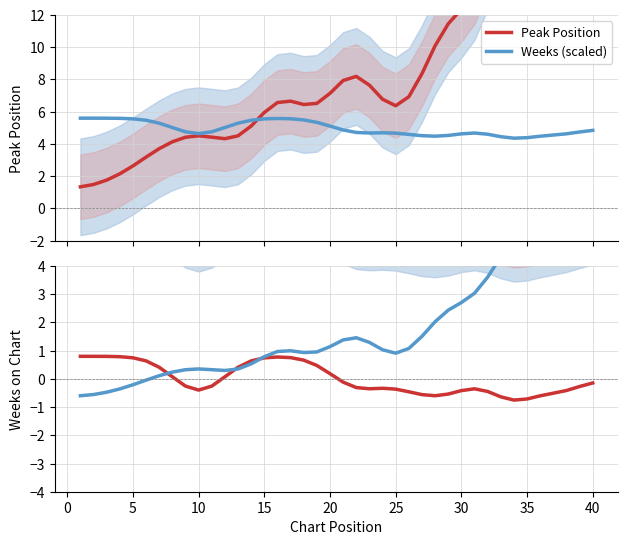

Reading left to right, list all the values displayed in this chart.

Peak Position: 1.3	1.5	1.8	2.1	2.6	3.2	3.7	4.1	4.4	4.5	4.4	4.3	4.5	5.1	6.0	6.6	6.7	6.4	6.5	7.1	7.9	8.2	7.6	6.8	6.4	6.9	8.4	10.1	11.5	12.4	13.5	15.4	17.8	19.7	20.6	20.6	20.1	19.2	18.0	17.1
Weeks on Chart (scaled): 5.6	5.6	5.6	5.6	5.6	5.5	5.3	5.0	4.8	4.6	4.8	5.0	5.3	5.5	5.6	5.6	5.6	5.5	5.3	5.1	4.9	4.7	4.7	4.7	4.7	4.6	4.5	4.5	4.5	4.6	4.7	4.6	4.5	4.4	4.4	4.5	4.6	4.6	4.7	4.8
Peak Position (centered): 0.8	0.8	0.8	0.8	0.7	0.6	0.4	0.1	-0.3	-0.4	-0.3	0.1	0.4	0.6	0.7	0.8	0.8	0.7	0.5	0.2	-0.1	-0.3	-0.4	-0.3	-0.4	-0.5	-0.6	-0.6	-0.5	-0.4	-0.4	-0.4	-0.6	-0.8	-0.7	-0.6	-0.5	-0.4	-0.3	-0.1
Weeks on Chart (centered): -0.6	-0.6	-0.5	-0.4	-0.2	-0.0	0.1	0.2	0.3	0.4	0.3	0.3	0.4	0.5	0.8	1.0	1.0	0.9	1.0	1.1	1.4	1.5	1.3	1.0	0.9	1.1	1.5	2.0	2.4	2.7	3.0	3.6	4.3	4.9	5.2	5.2	5.0	4.8	4.4	4.1